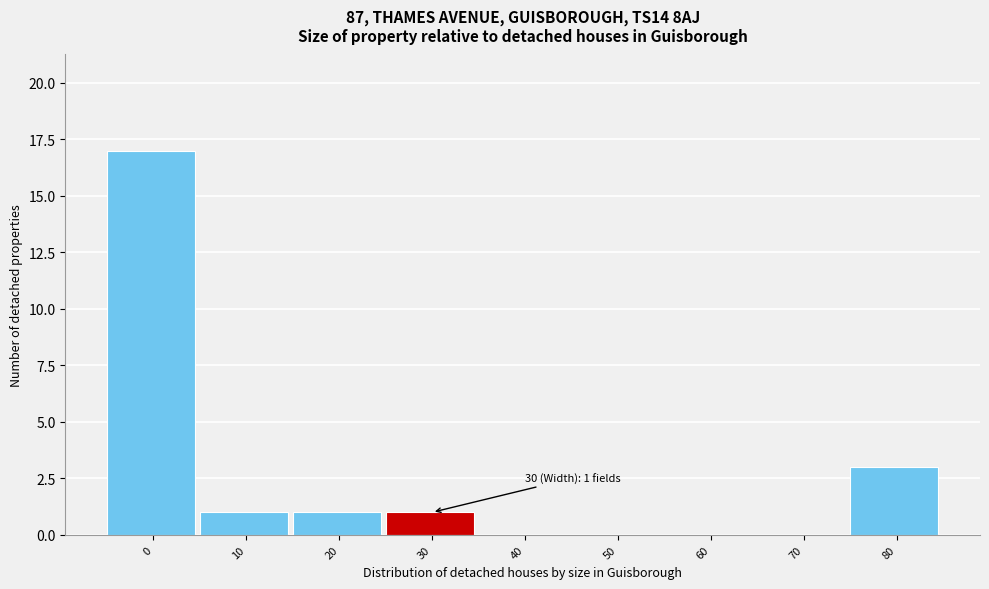

Reading left to right, extract all data points from this chart.

0=17	10=1	20=1	30=1	40=0	50=0	60=0	70=0	80=3